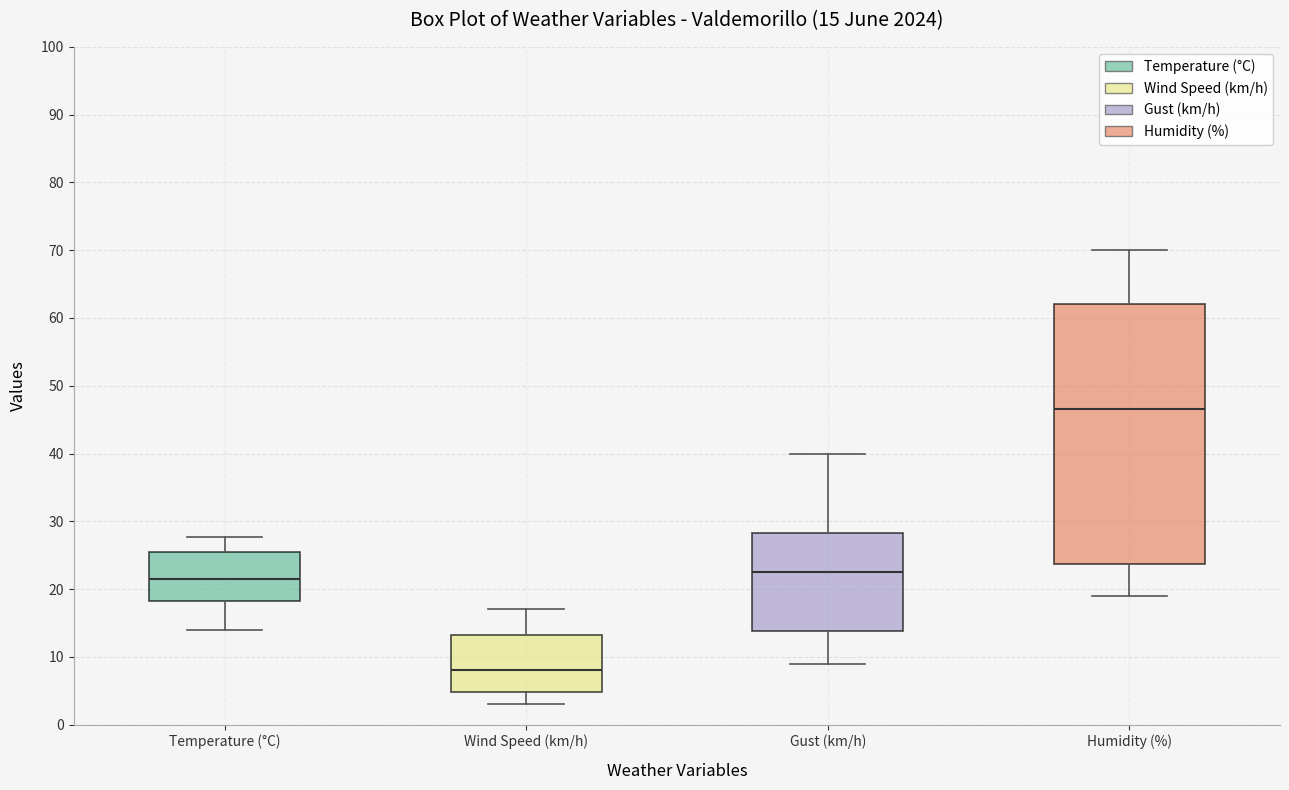

Comparing the boxes themselves (not the whiskers), which one is the tallest?

Humidity (%)